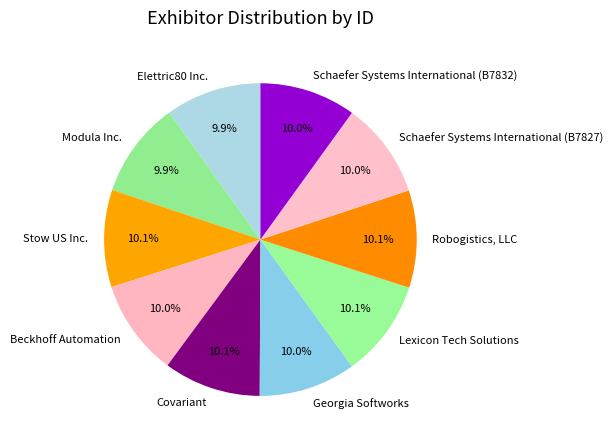

Does any single category account for the majority?

No